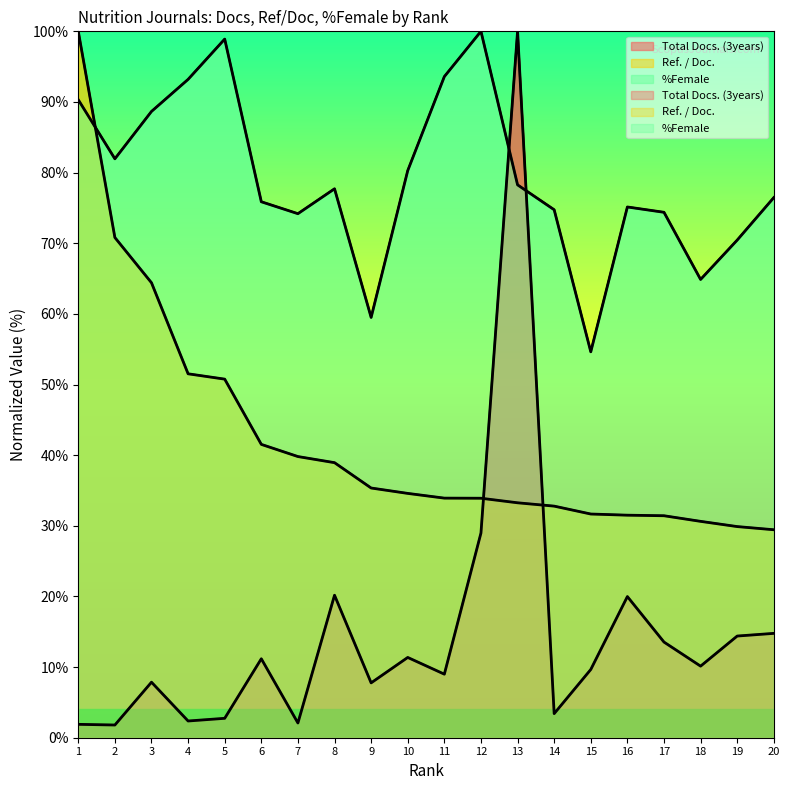

At 8, list the series in order from largest to smallest.

%Female, Ref. / Doc., Total Docs. (3years)